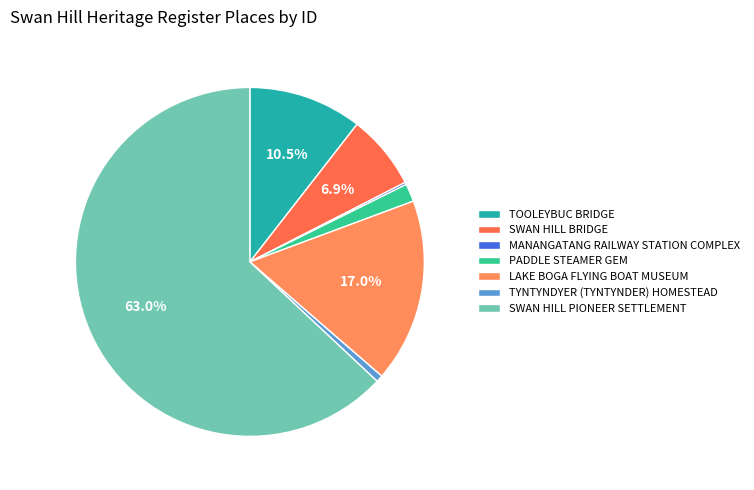

Does SWAN HILL BRIDGE account for over 50% of the chart?

No